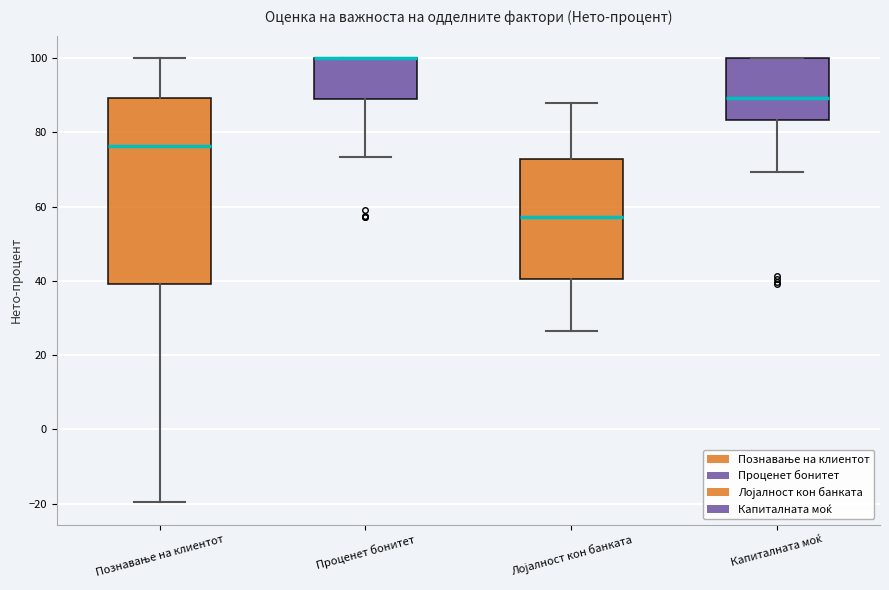

Reading left to right, read every box against the y-axis: the position of its median line, the range the box covers, and the ends of its whiskers. The values are not printed on the chart, so give them approximately, as read against the axis.

Познавање на клиентот: median 76, box 40 to 90, whiskers -20 to 100
Проценет бонитет: median 100 (drawn on the box's upper edge), box 88 to 100, whiskers 74 to 100
Лојалност кон банката: median 58, box 40 to 72, whiskers 26 to 88
Капиталната моќ: median 90, box 84 to 100, whiskers 70 to 100